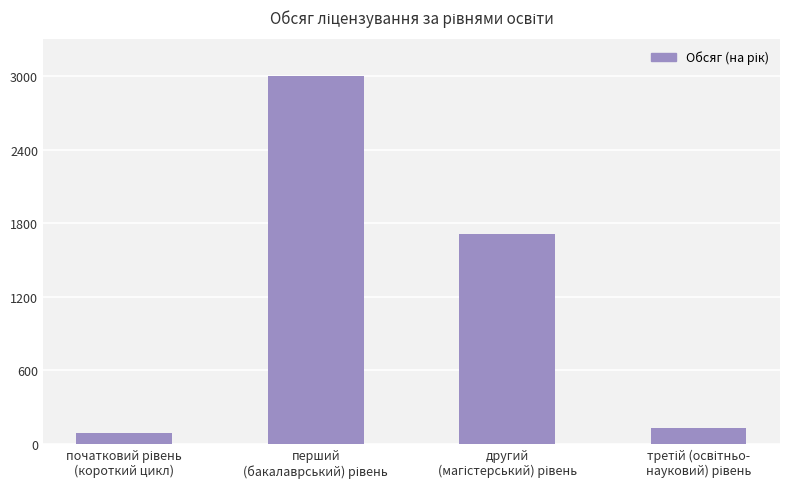

Reading left to right, list all the values displayed in this chart.

90	3000	1712	130